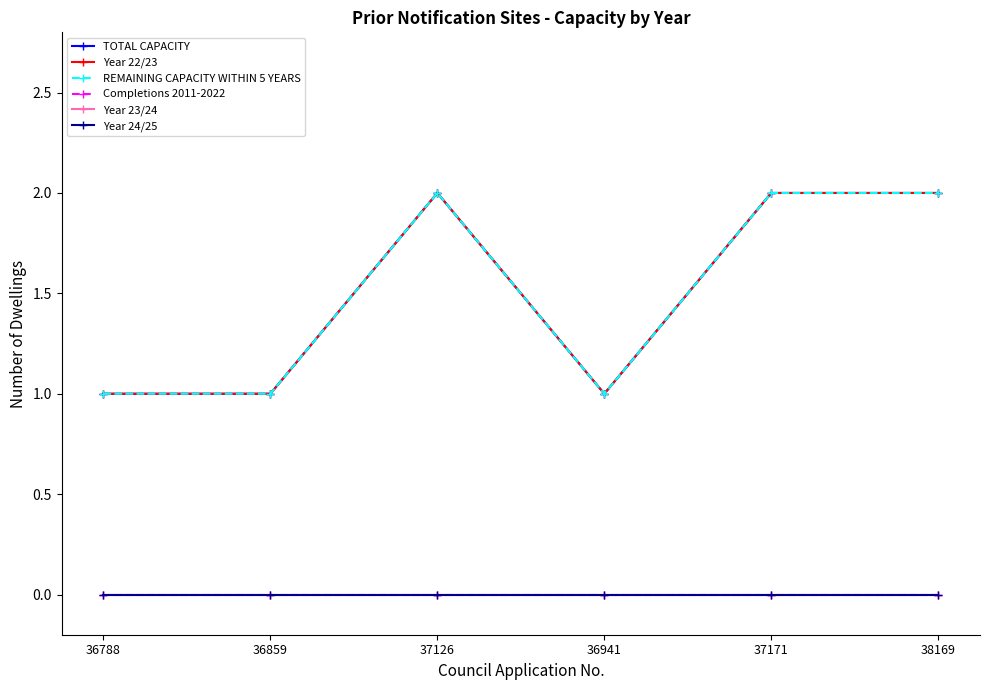

Which series has the largest range (max minus min)?

TOTAL CAPACITY